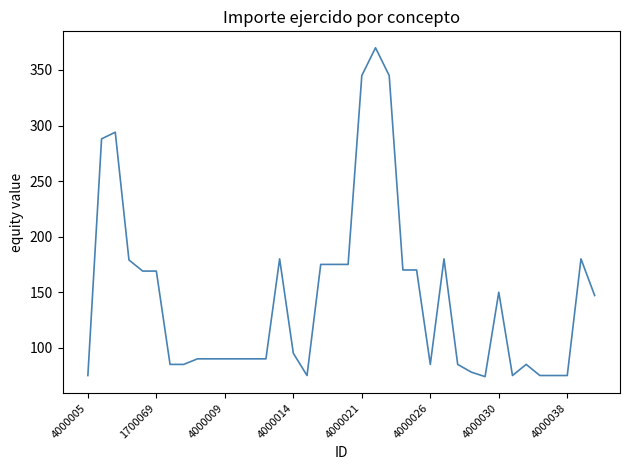

What is the difference between the maximum and minimum values?

296